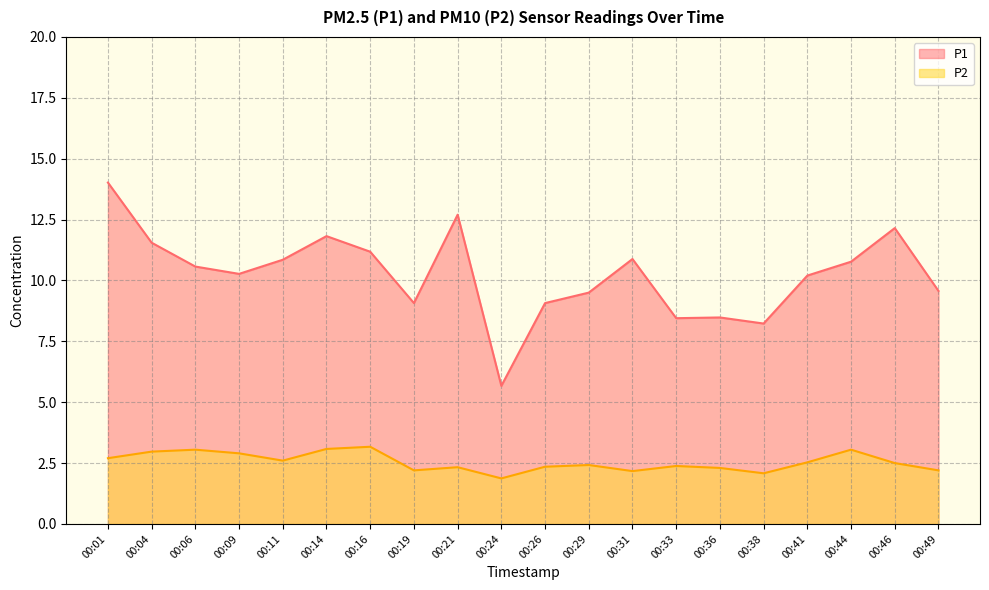

What is the average value of the P1 series?

10.2